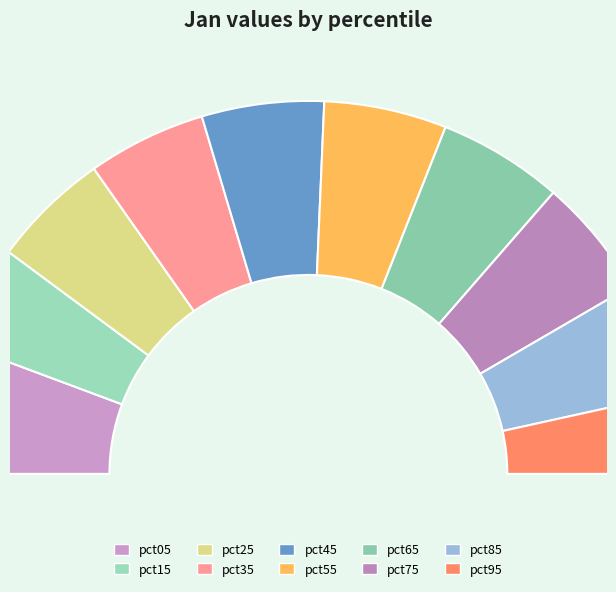

How many segments does this pie chart have?

10